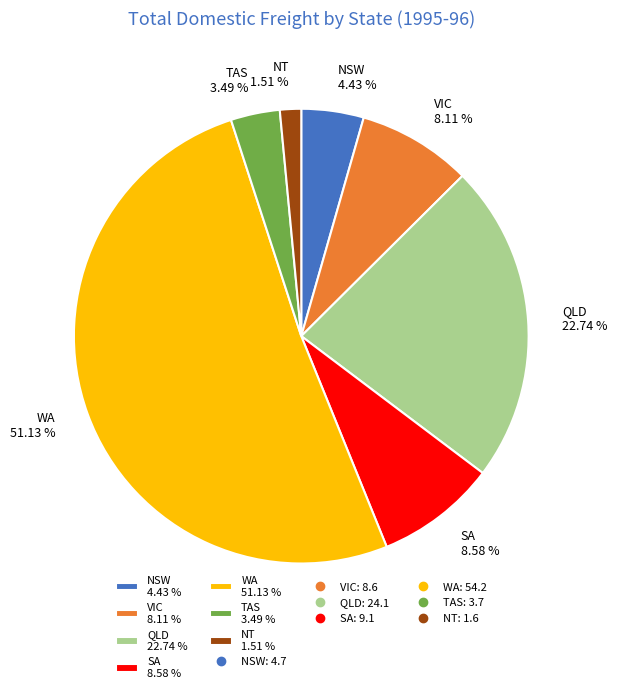

Approximately how many times larger is the value at QLD 22.74 % compared to NSW 4.43 %?

5.1